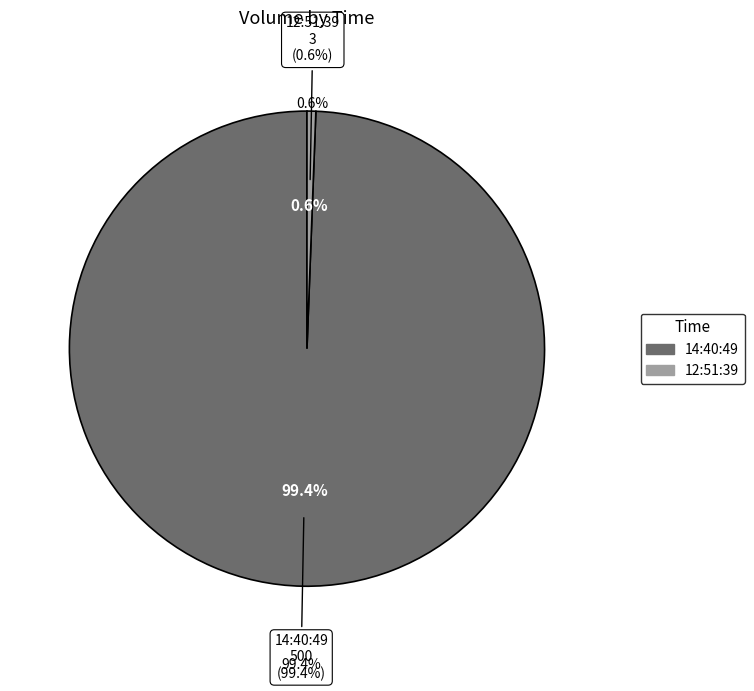

Does 14:40:49 represent more than half of the total?

Yes